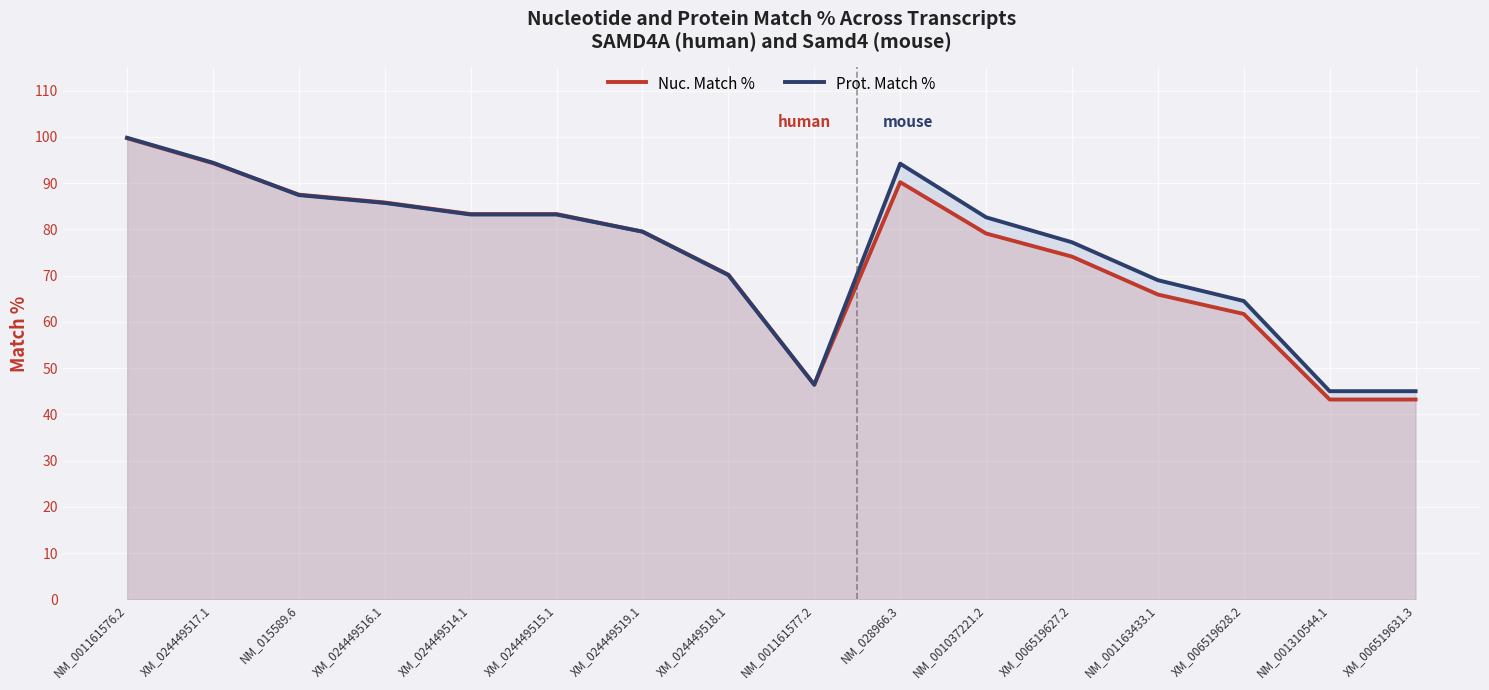

True or false: Prot. Match % has more than 2 interior local peaks.

False